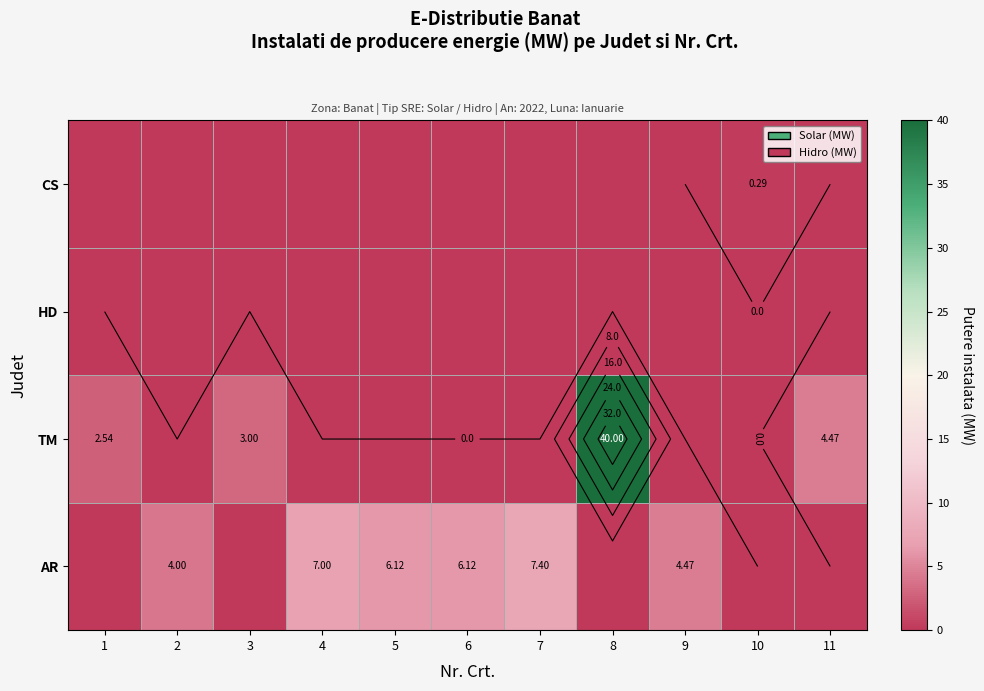

Is the value of HD at 10 greater than the value of TM at 7?

No